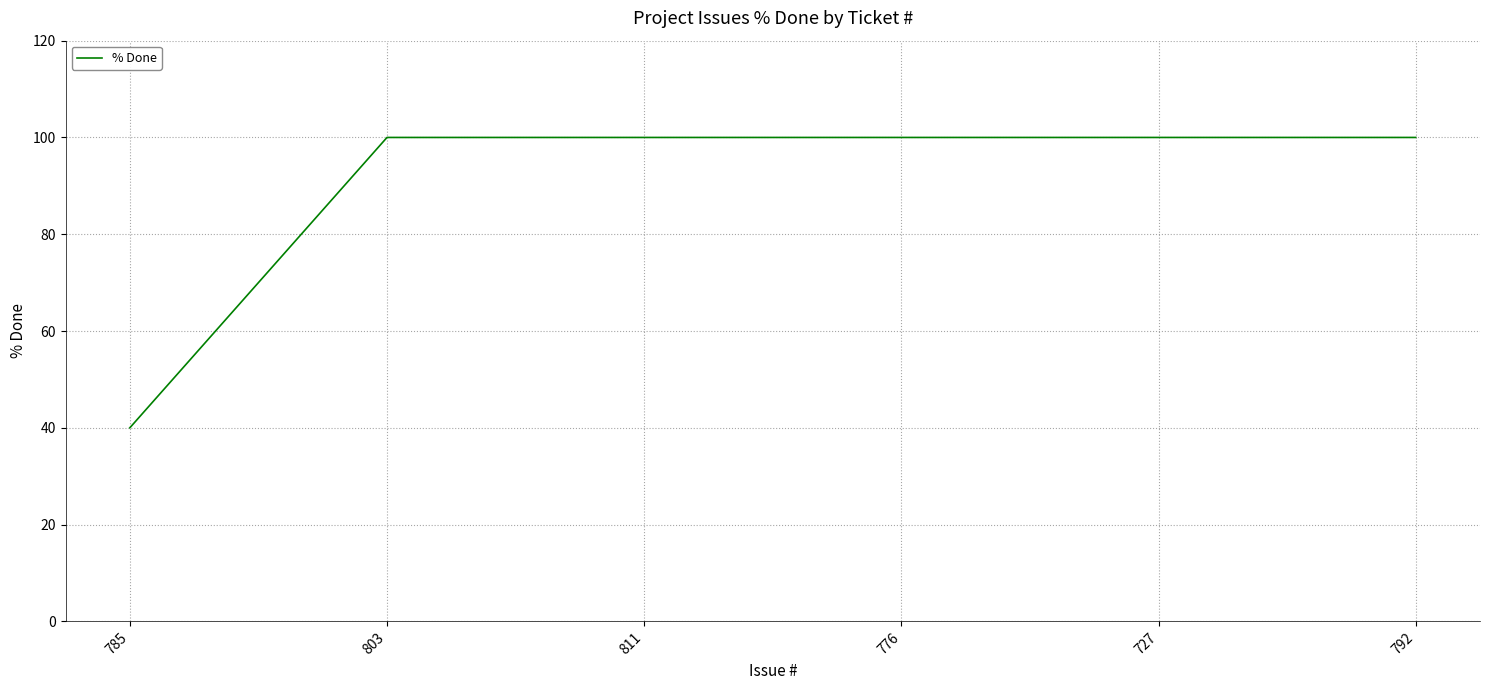

How many lines are shown in the chart?

1